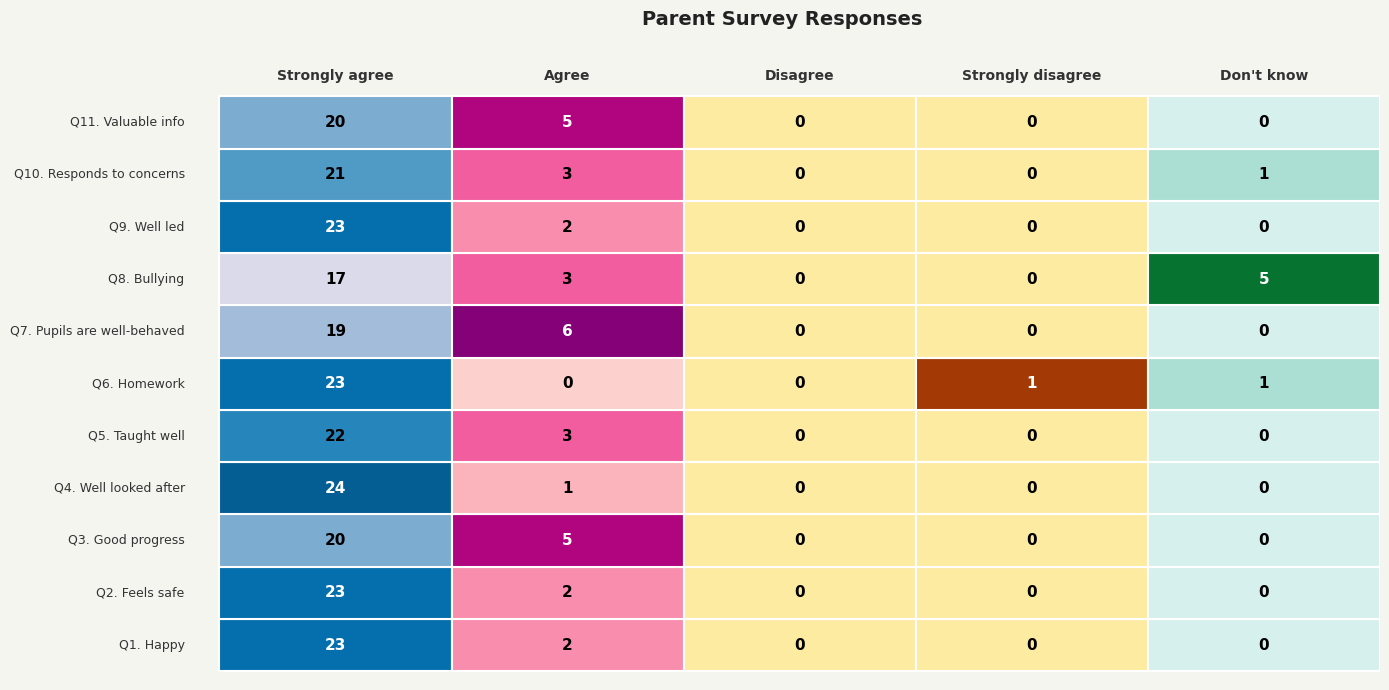

The Q10 series shows 3 at 1. True or false?

True